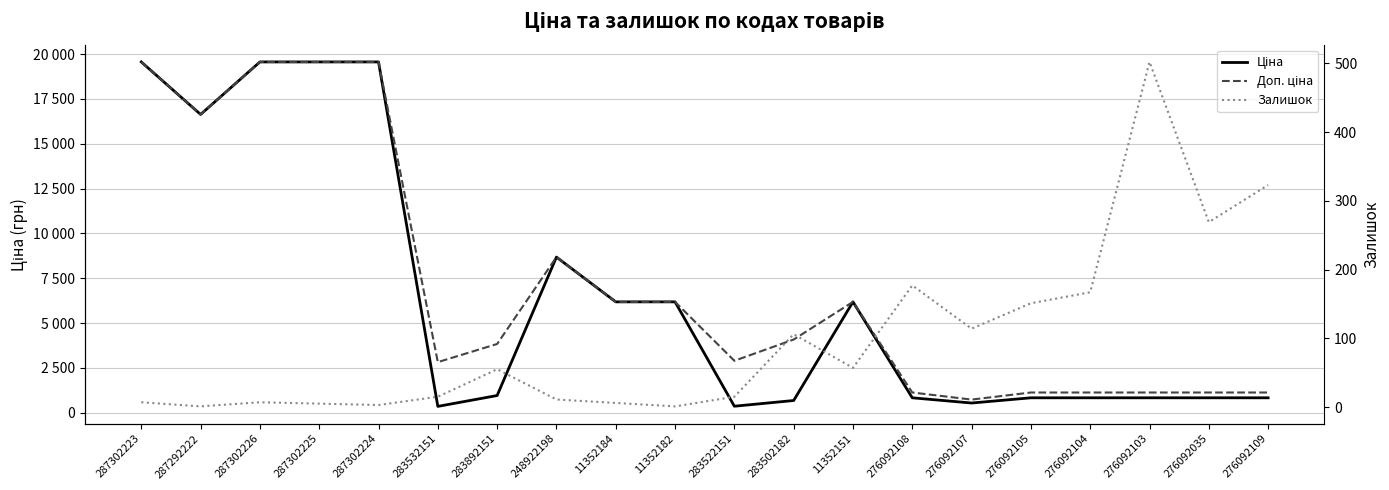

True or false: Доп. ціна has a value of 1126.7 at 276092108.

True